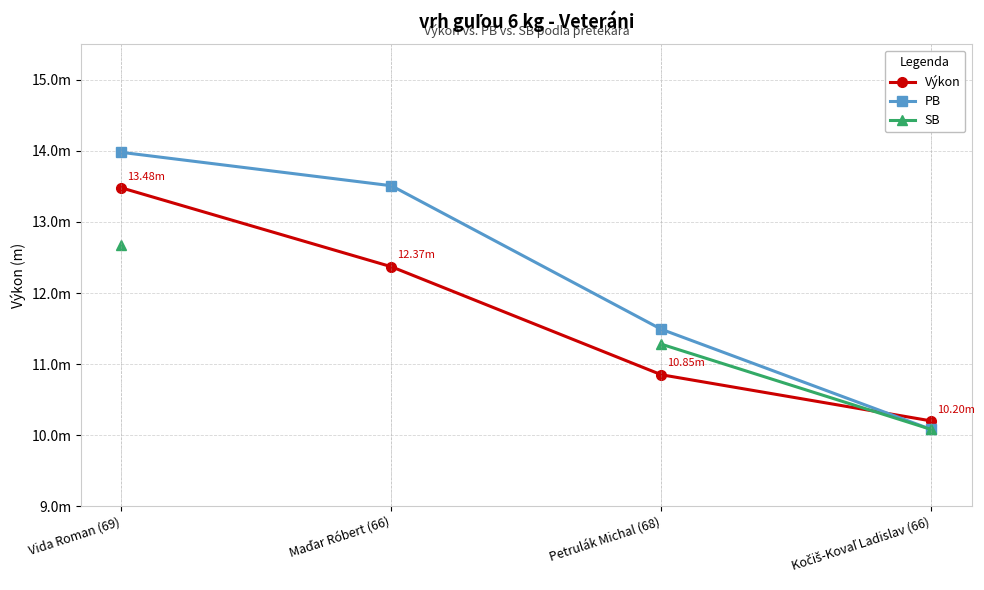

Which category has the highest value in the PB series?

Vida Roman (69)